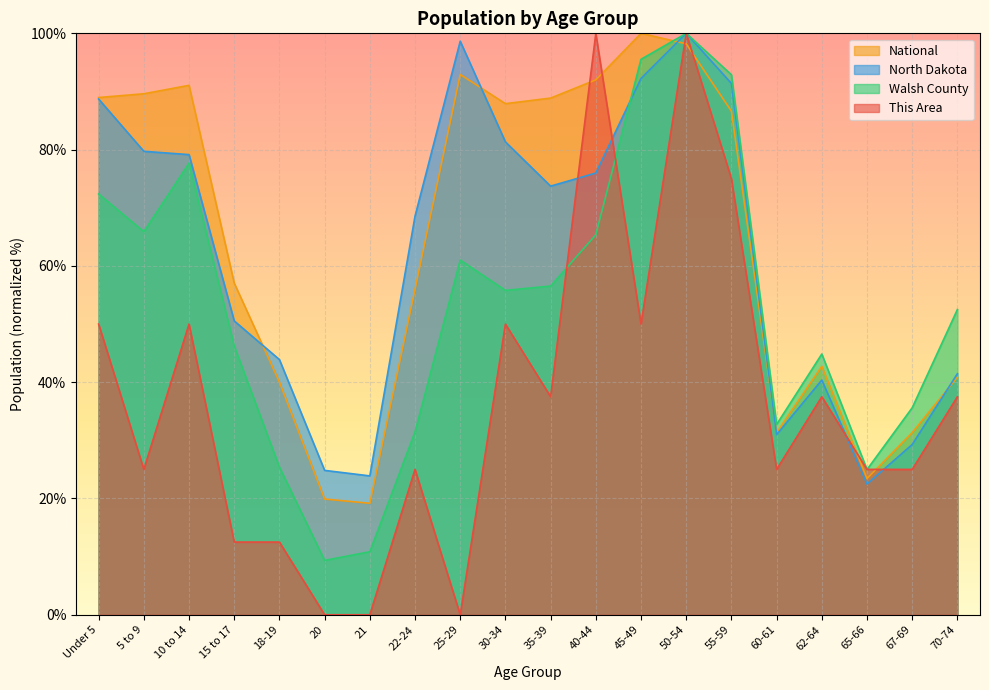

Reading right to left, extract all data points from this chart.

This Area: 70-74=37.5	67-69=25.0	65-66=25.0	62-64=37.5	60-61=25.0	55-59=75.0	50-54=100.0	45-49=50.0	40-44=100.0	35-39=37.5	30-34=50.0	25-29=0.0	22-24=25.0	21=0.0	20=0.0	18-19=12.5	15 to 17=12.5	10 to 14=50.0	5 to 9=25.0	Under 5=50.0
Walsh County: 70-74=52.5	67-69=35.6	65-66=25.0	62-64=44.8	60-61=32.7	55-59=92.9	50-54=100.0	45-49=95.5	40-44=65.4	35-39=56.5	30-34=55.8	25-29=61.0	22-24=31.5	21=10.8	20=9.4	18-19=25.4	15 to 17=46.2	10 to 14=77.7	5 to 9=65.9	Under 5=72.4
North Dakota: 70-74=41.5	67-69=29.3	65-66=22.5	62-64=40.4	60-61=31.0	55-59=91.4	50-54=100.0	45-49=92.2	40-44=76.0	35-39=73.7	30-34=81.3	25-29=98.6	22-24=68.6	21=23.9	20=24.8	18-19=43.9	15 to 17=50.5	10 to 14=79.1	5 to 9=79.7	Under 5=88.7
National: 70-74=40.9	67-69=31.3	65-66=23.4	62-64=42.7	60-61=31.3	55-59=86.6	50-54=98.2	45-49=100.0	40-44=92.0	35-39=88.9	30-34=87.9	25-29=92.9	22-24=56.0	21=19.2	20=19.9	18-19=40.0	15 to 17=57.0	10 to 14=91.1	5 to 9=89.6	Under 5=89.0